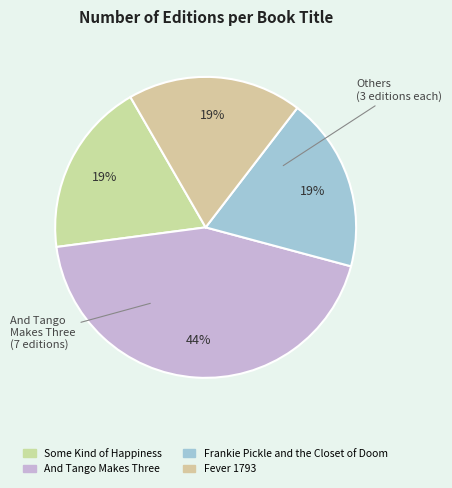

Count the number of slices in the pie.

4